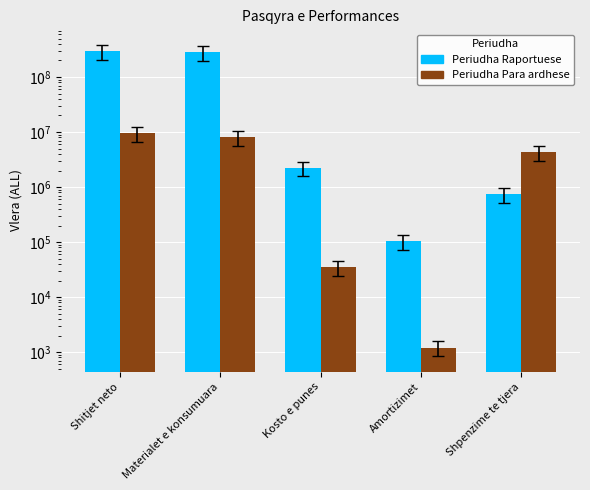

How many data points in Periudha Raportuese are less than 2234805?

2